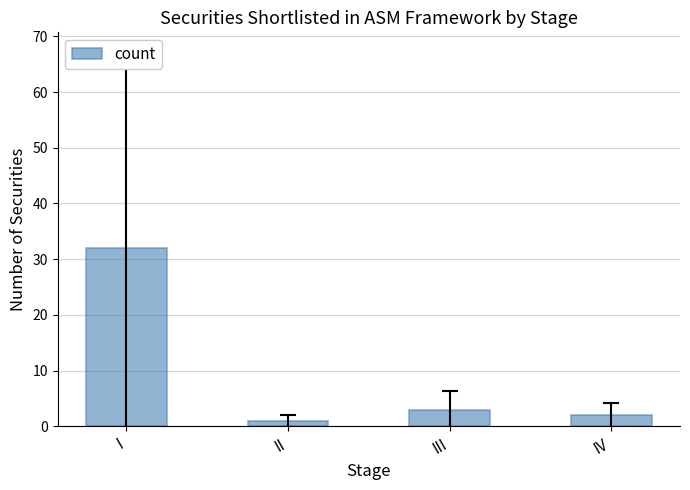

What is the sum of the values at III and II?

4